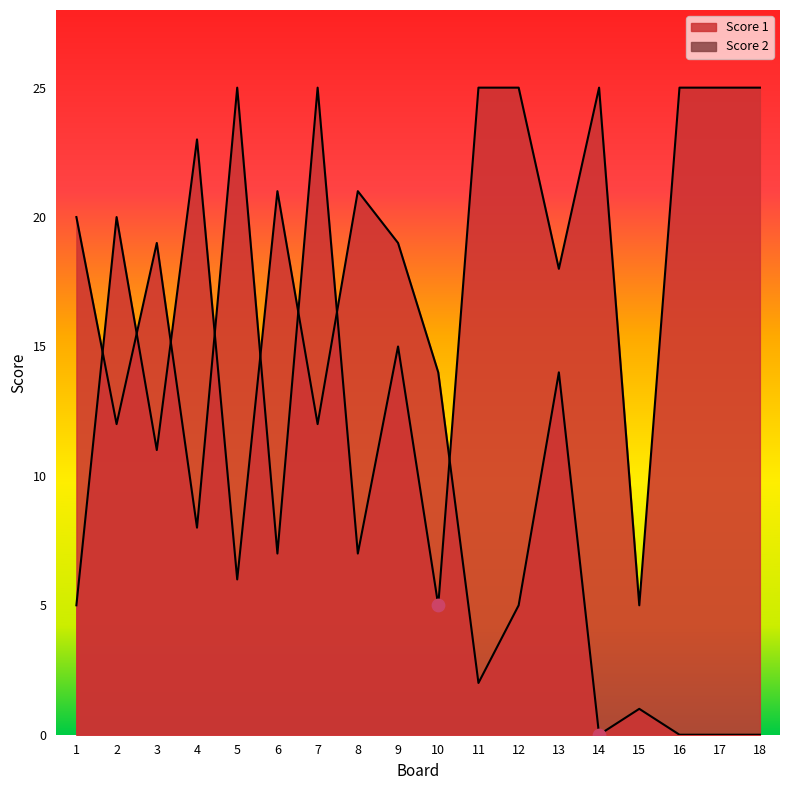

At how many categories does at least one series exceed 9?

17